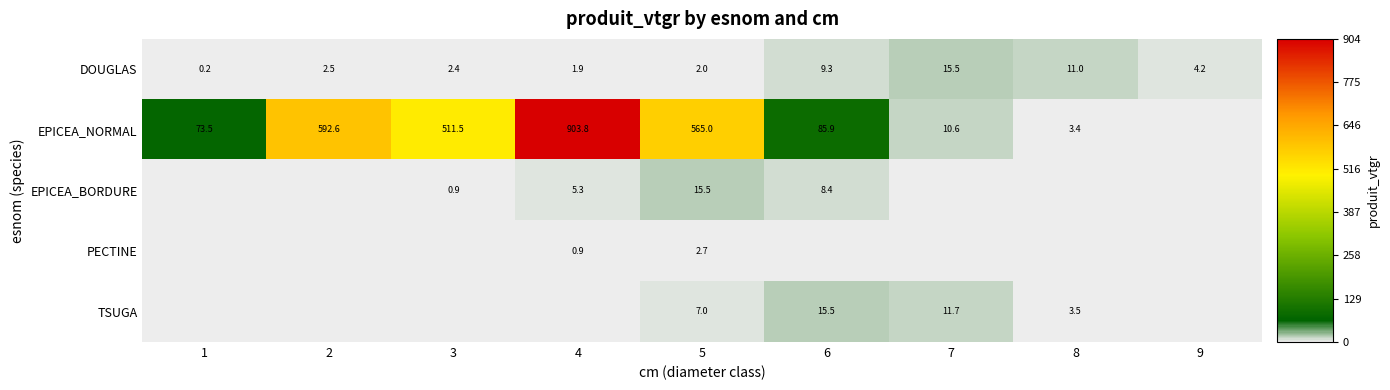

What is the approximate value of DOUGLAS at 2?

2.5